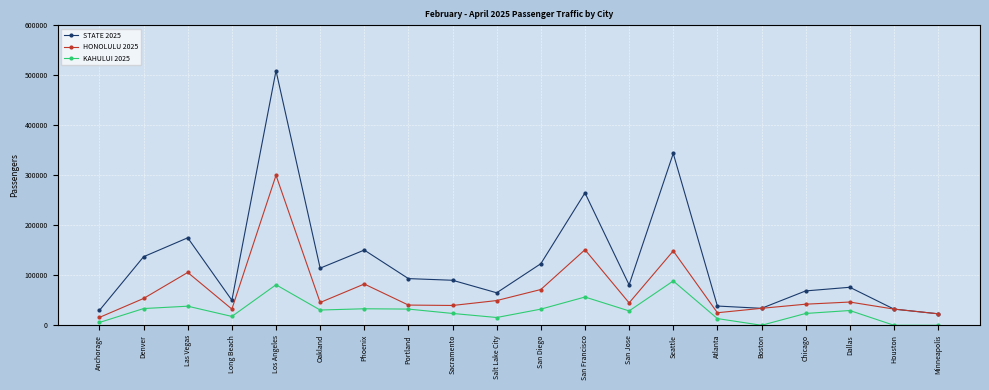

What is the difference between the maximum and minimum values in the KAHULUI 2025 series?

88606